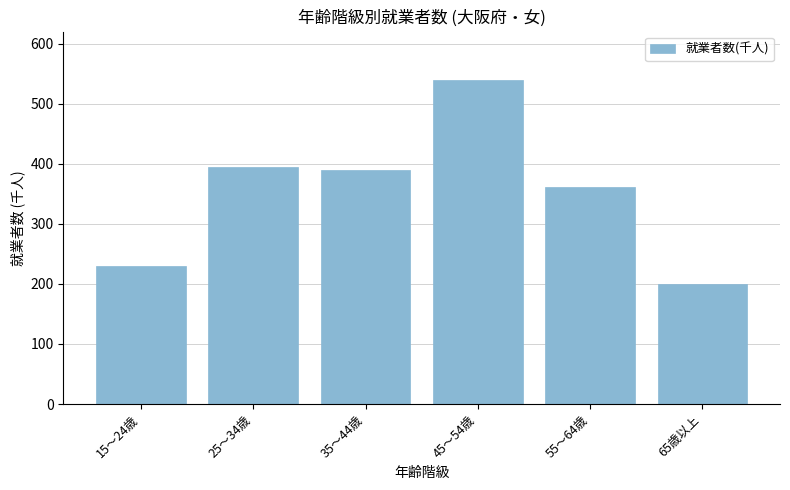

Reading left to right, list all the values displayed in this chart.

15～24歳=229	25～34歳=394	35～44歳=390	45～54歳=540	55～64歳=361	65歳以上=200